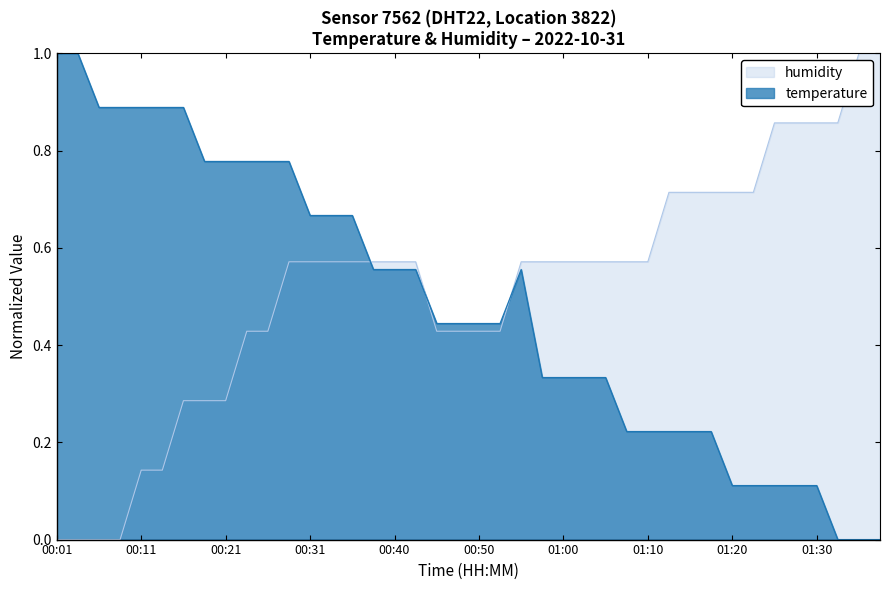

Which series ends up on top after the final intersection of temperature and humidity?

humidity